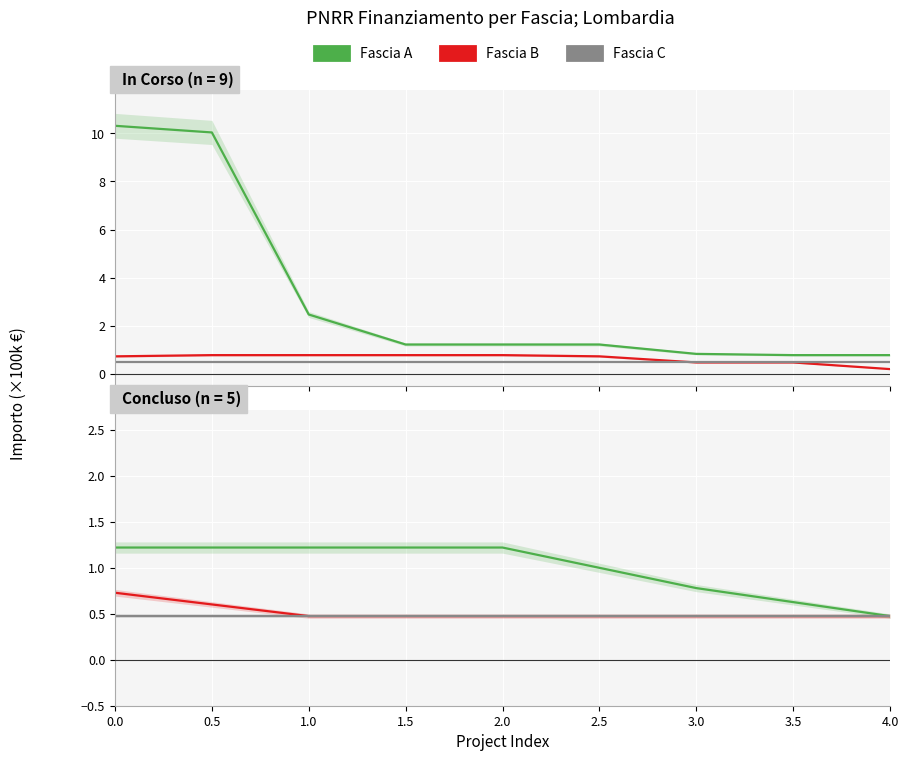

Is the value of Fascia A at 3.0 greater than the value of Fascia B at 2.0?

Yes